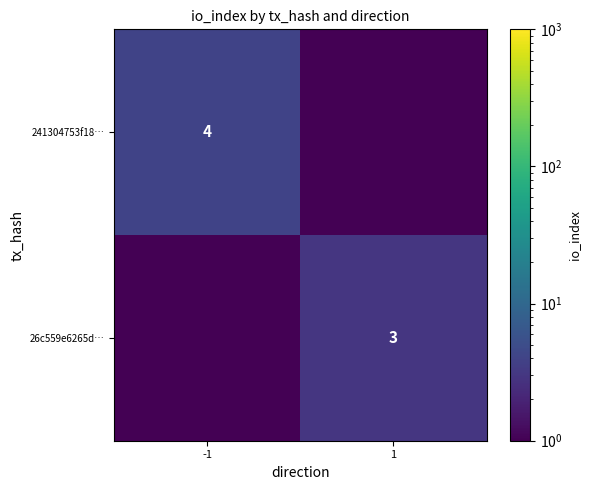

The value of 241304753f18… at -1 is 4.0. True or false?

True